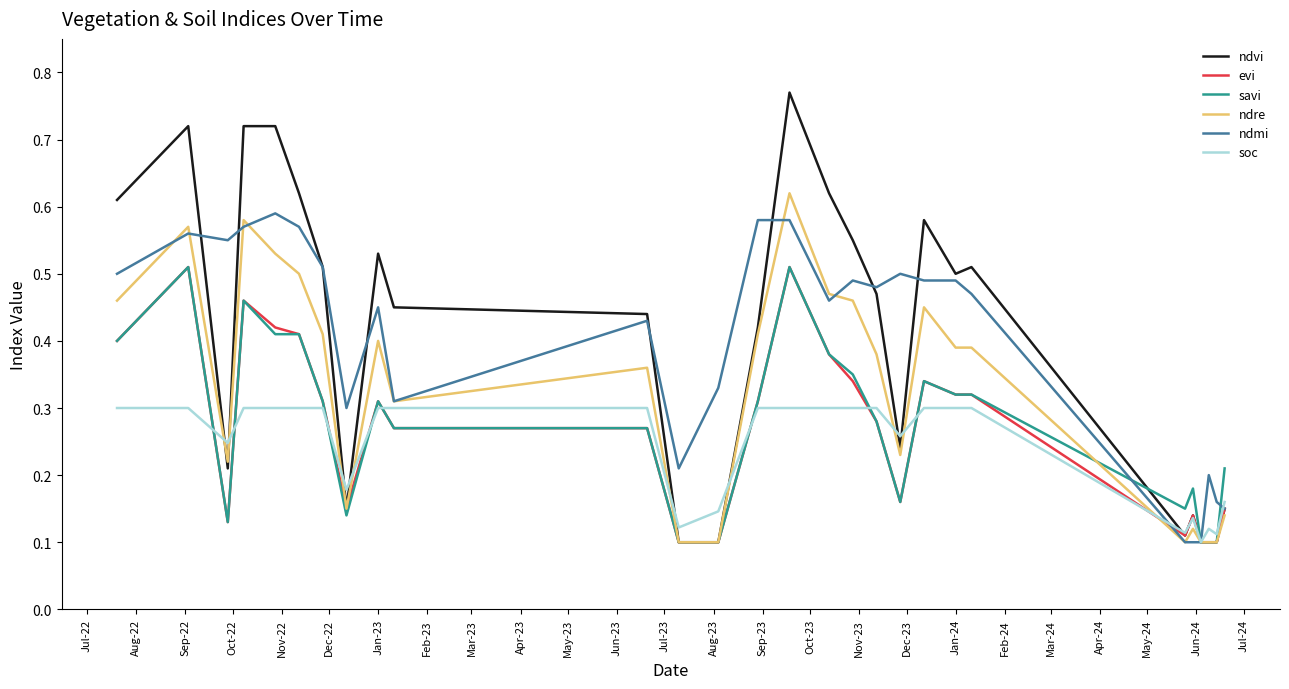

True or false: evi and ndre intersect in this chart.

True